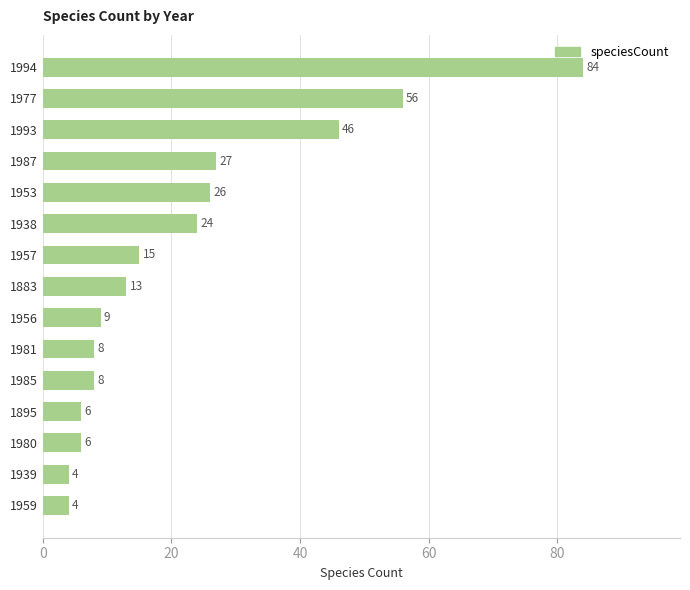

Does the chart contain any negative values?

No